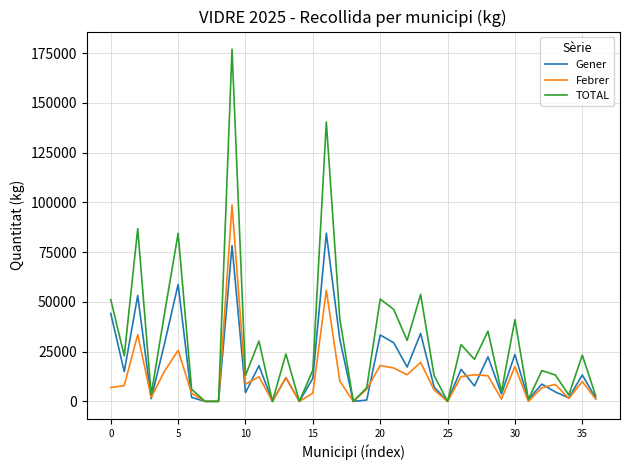

Is this an area chart (filled region under the line)?

No